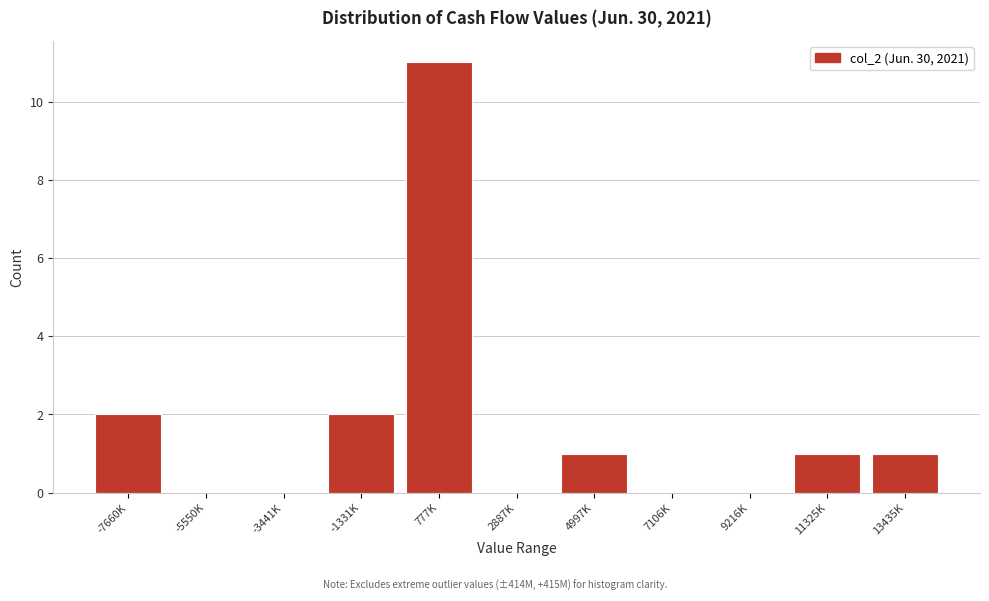

Reading left to right, extract all data points from this chart.

-7660K=2	-5550K=0	-3441K=0	-1331K=2	777K=11	2887K=0	4997K=1	7106K=0	9216K=0	11325K=1	13435K=1